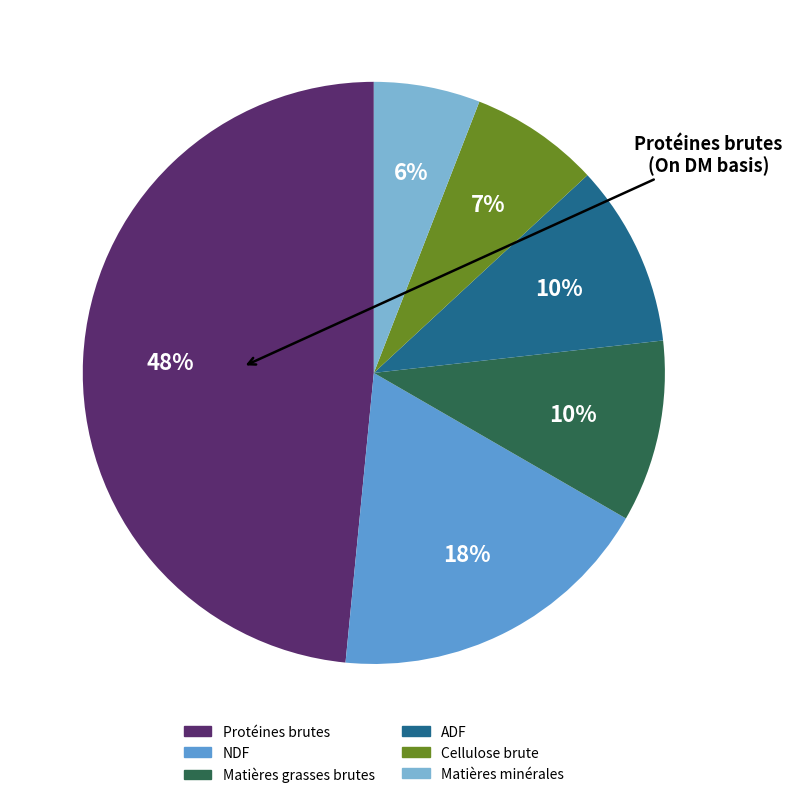

True or false: NDF accounts for 18% of the total.

True